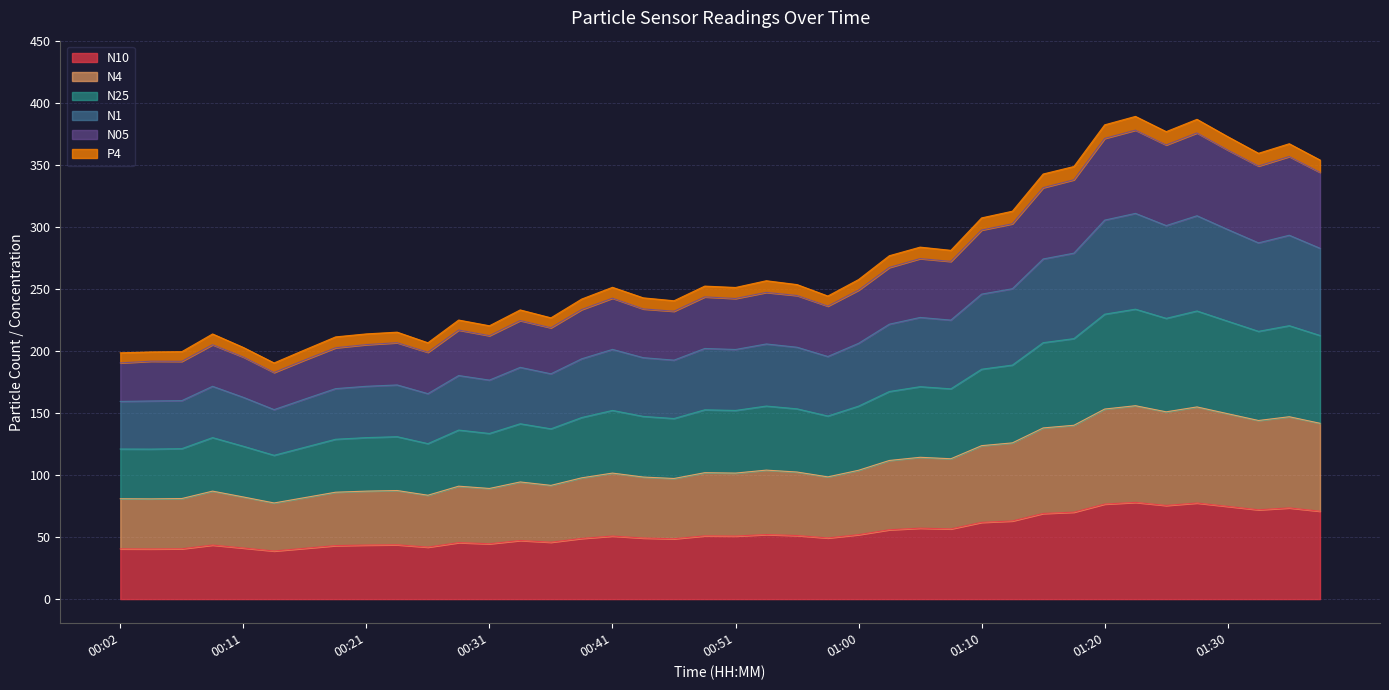

True or false: N25 and N05 intersect in this chart.

False